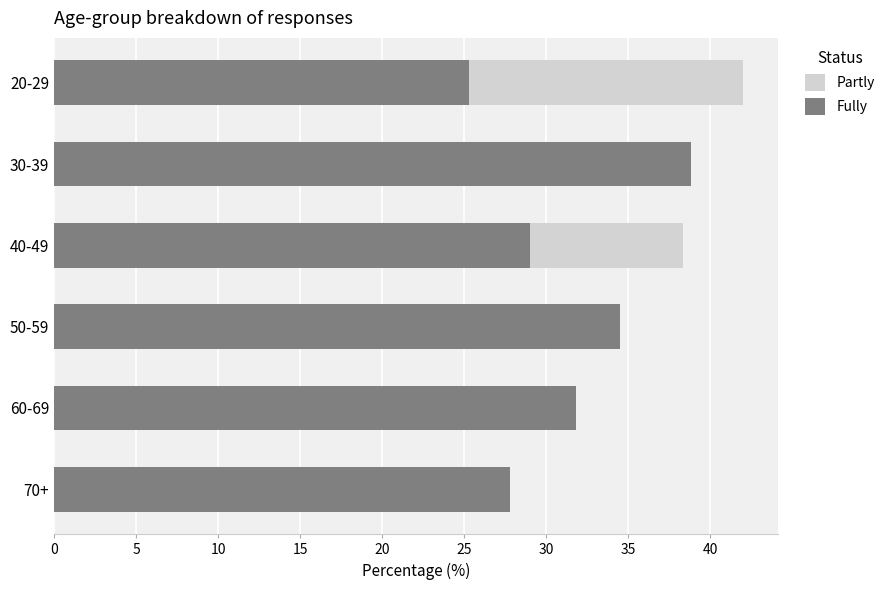

What is the difference between the maximum and minimum values in the Partly series?

20.1